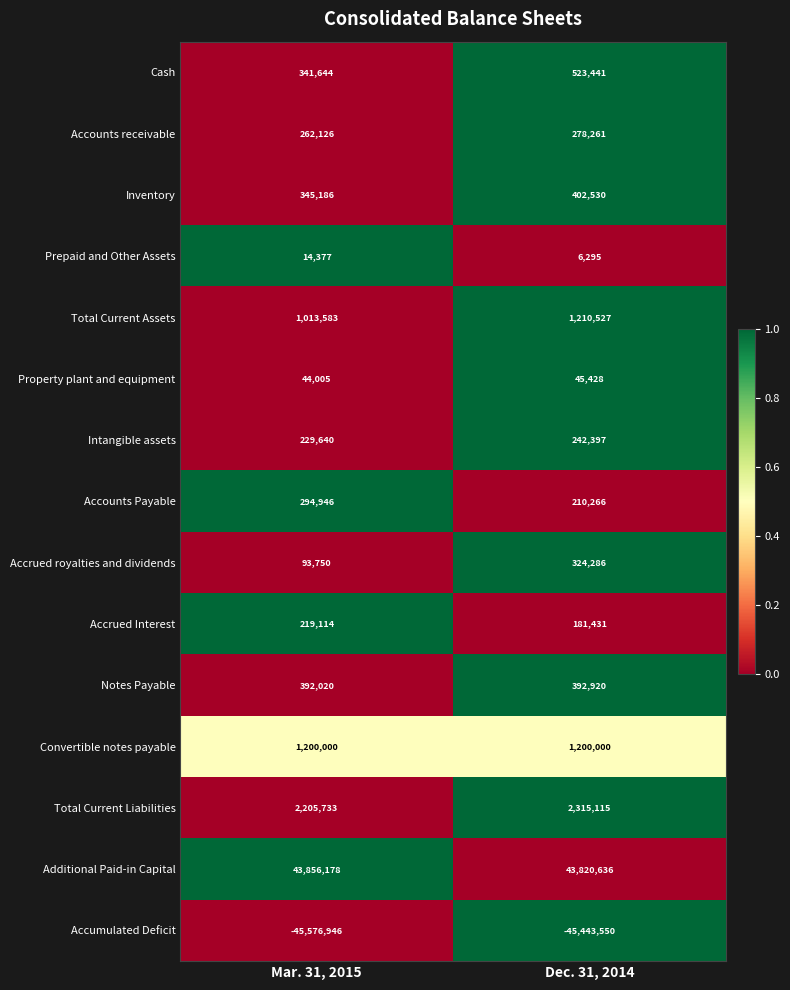

Rank the series at Mar. 31, 2015 from highest to lowest value.

Additional Paid-in Capital, Total Current Liabilities, Convertible notes payable, Total Current Assets, Notes Payable, Inventory, Cash, Accounts Payable, Accounts receivable, Intangible assets, Accrued Interest, Accrued royalties and dividends, Property plant and equipment, Prepaid and Other Assets, Accumulated Deficit